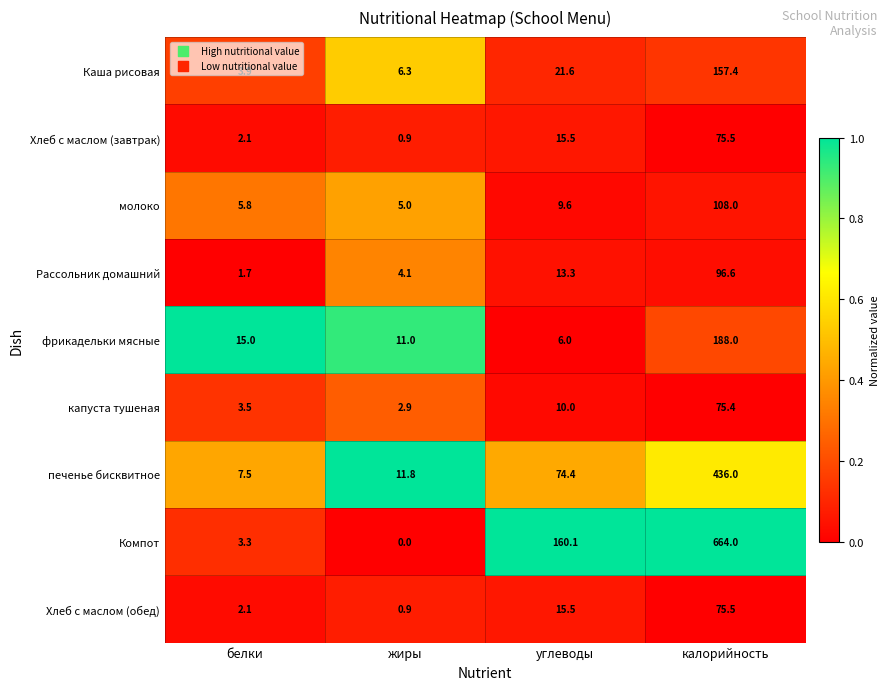

Where does the печенье бисквитное series first go above 74?

углеводы